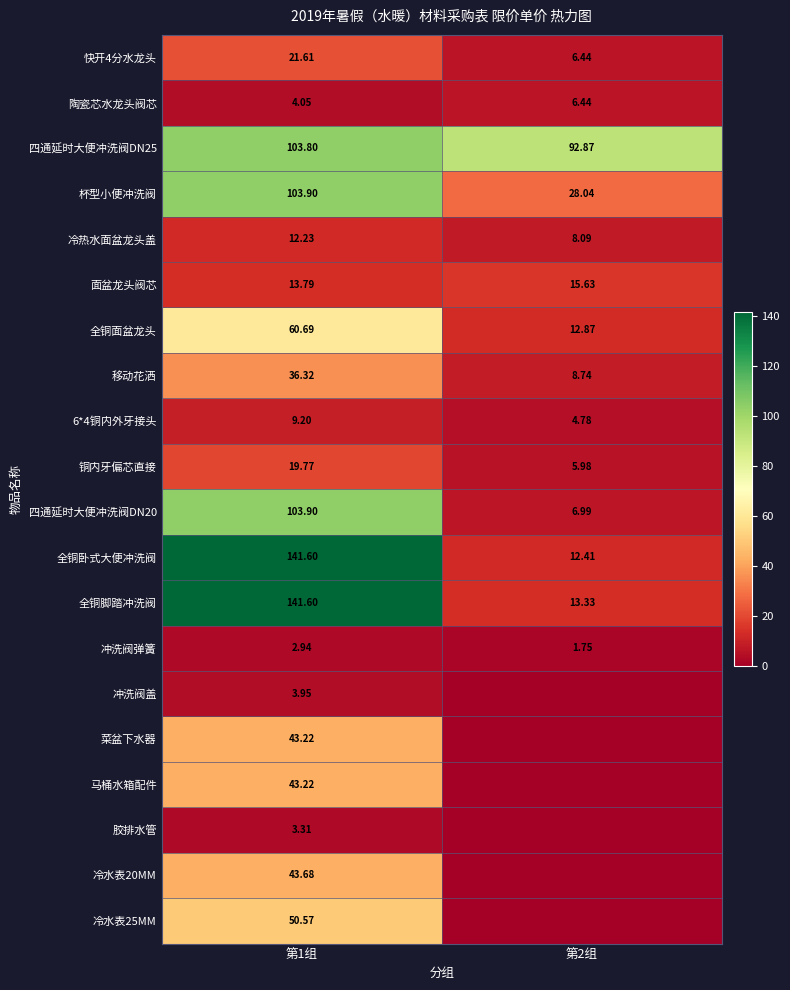

Where does the 四通延时大便冲洗阀DN20 series first go above 103?

第1组